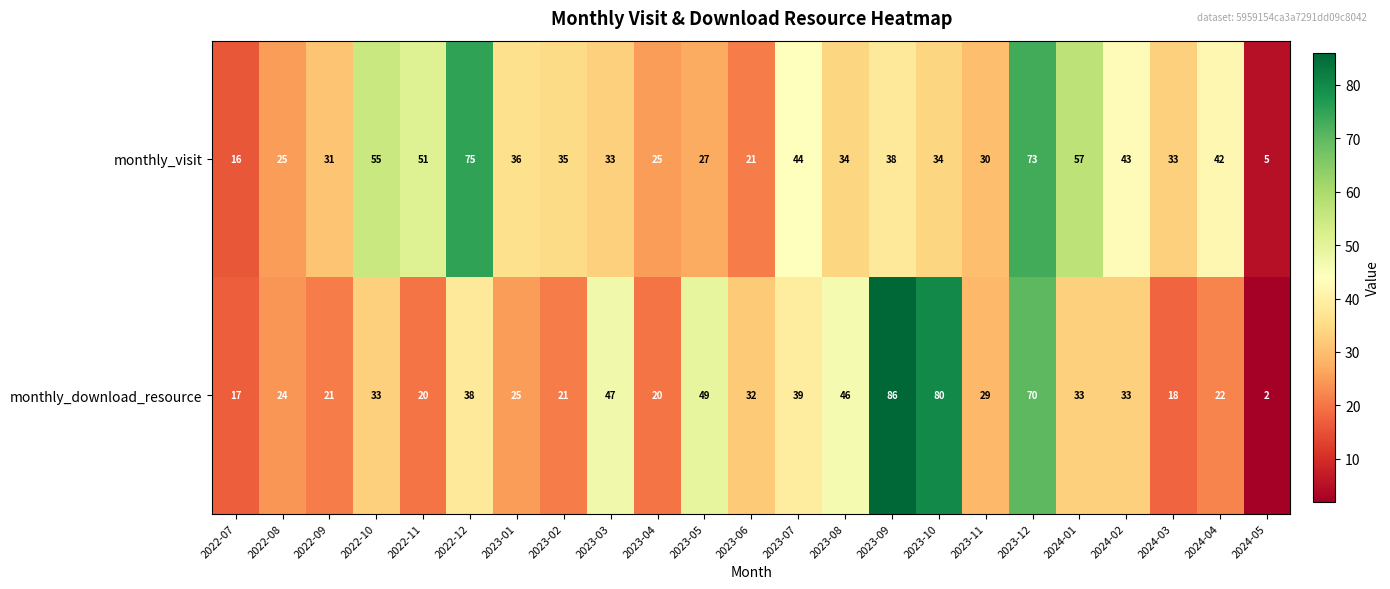

Count the number of data series in this chart.

2